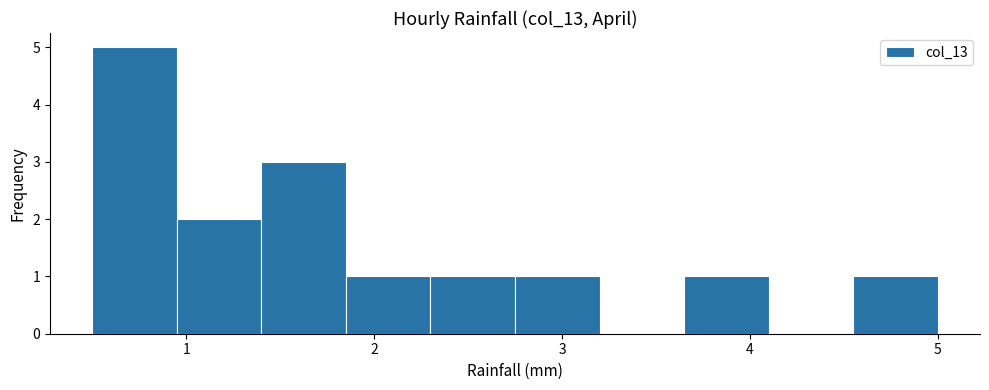

What is the height of the bar covering 3.65 to 4.10 on the x-axis? Neither the bar edges nor the heights are printed on the chart, so give them approximately, as read against the axes.

1